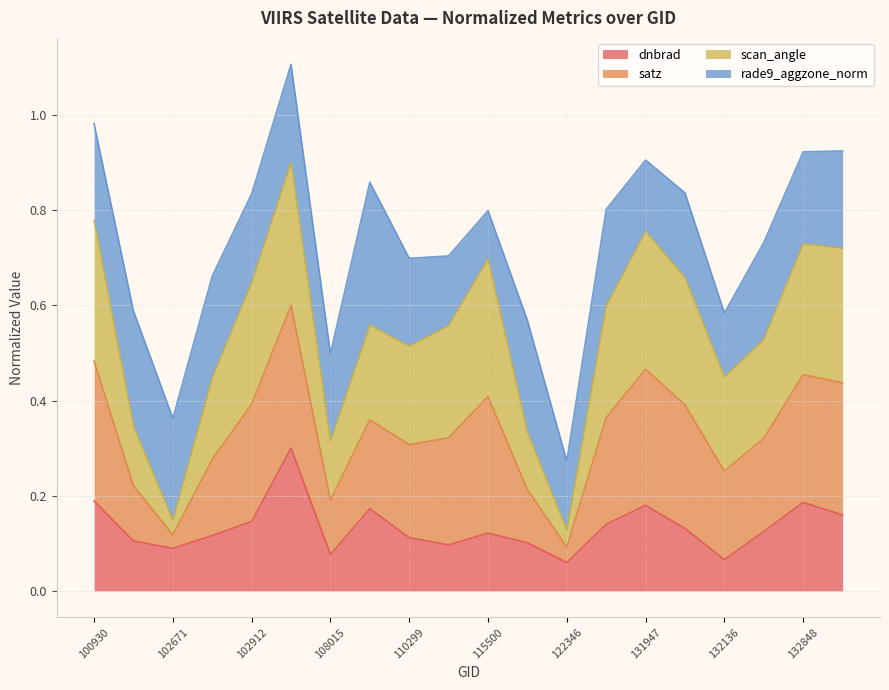

Where is the first local minimum for dnbrad?

102671